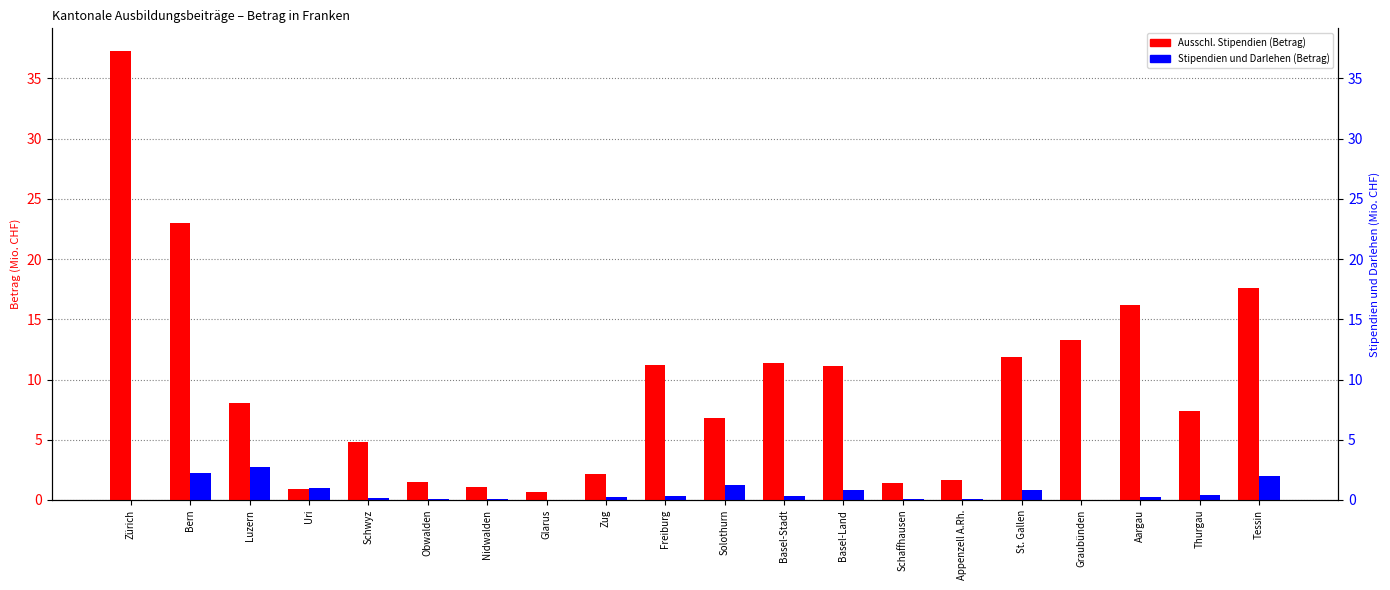

Are the bars horizontal?

No